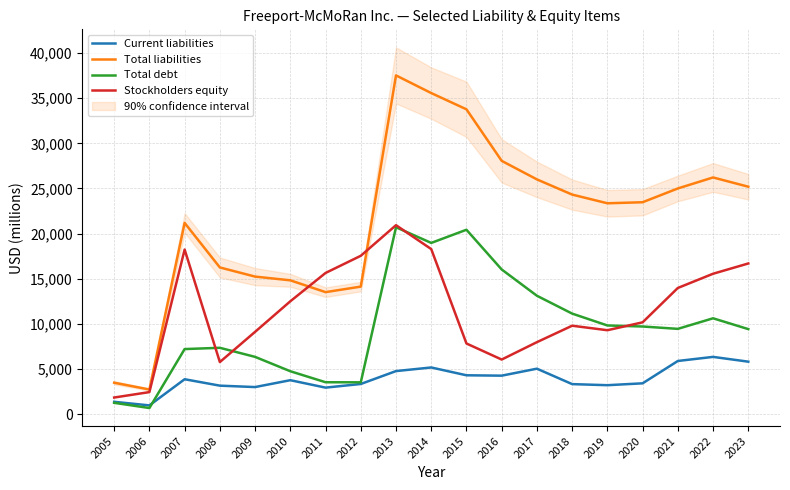

At 2012, list the series in order from largest to smallest.

Stockholders equity, Total liabilities, Total debt, Current liabilities